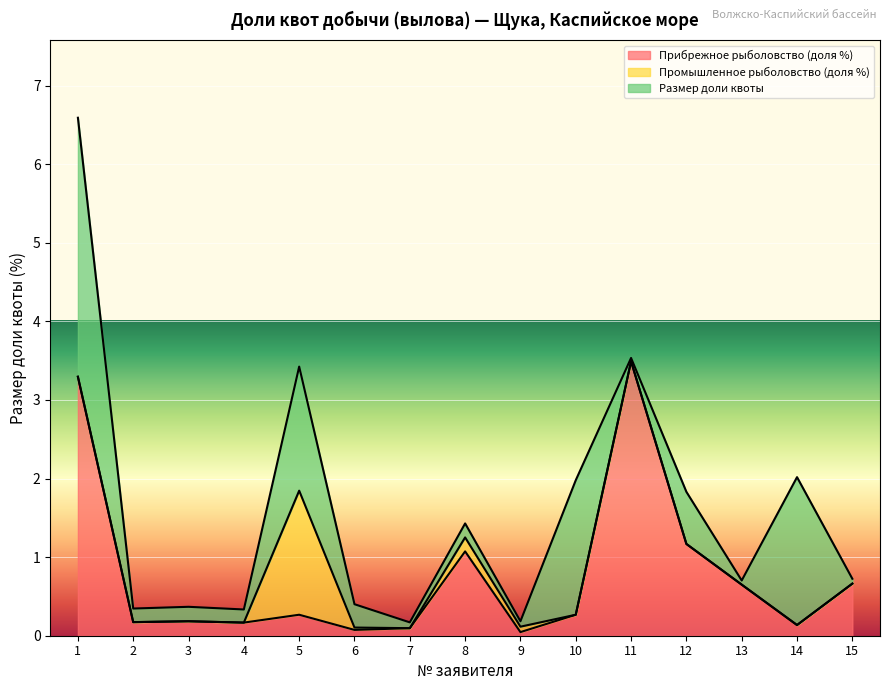

How many times do Прибрежное рыболовство (доля %) and Промышленное рыболовство (доля %) cross each other?

4